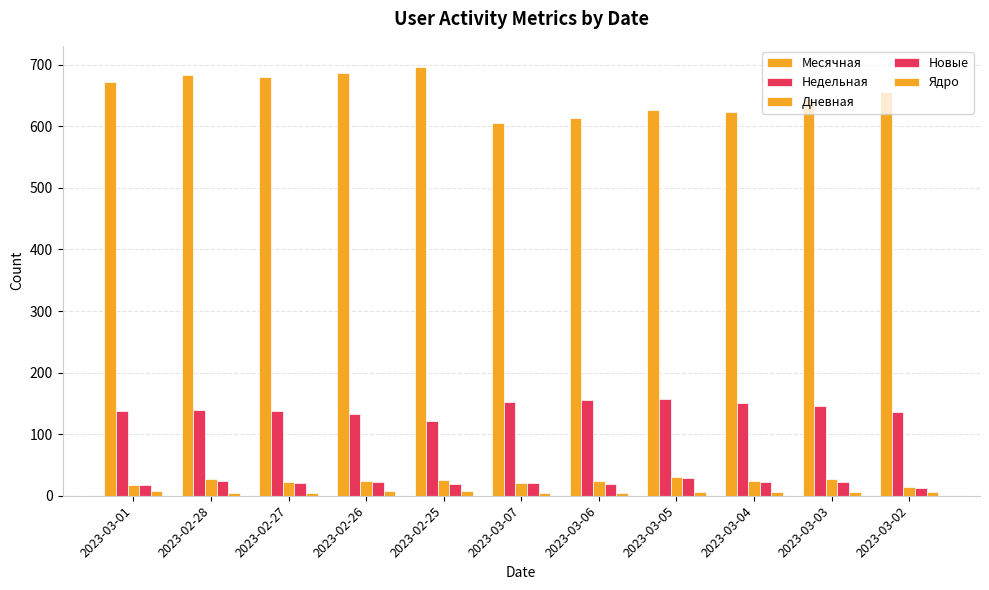

Are the bars horizontal?

No